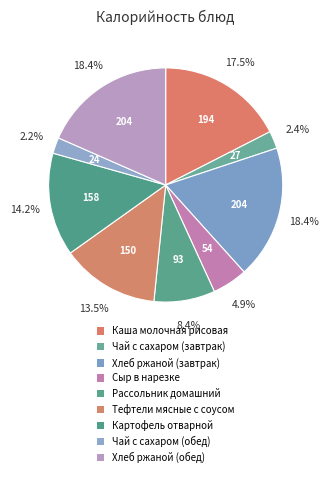

Count the number of slices in the pie.

9